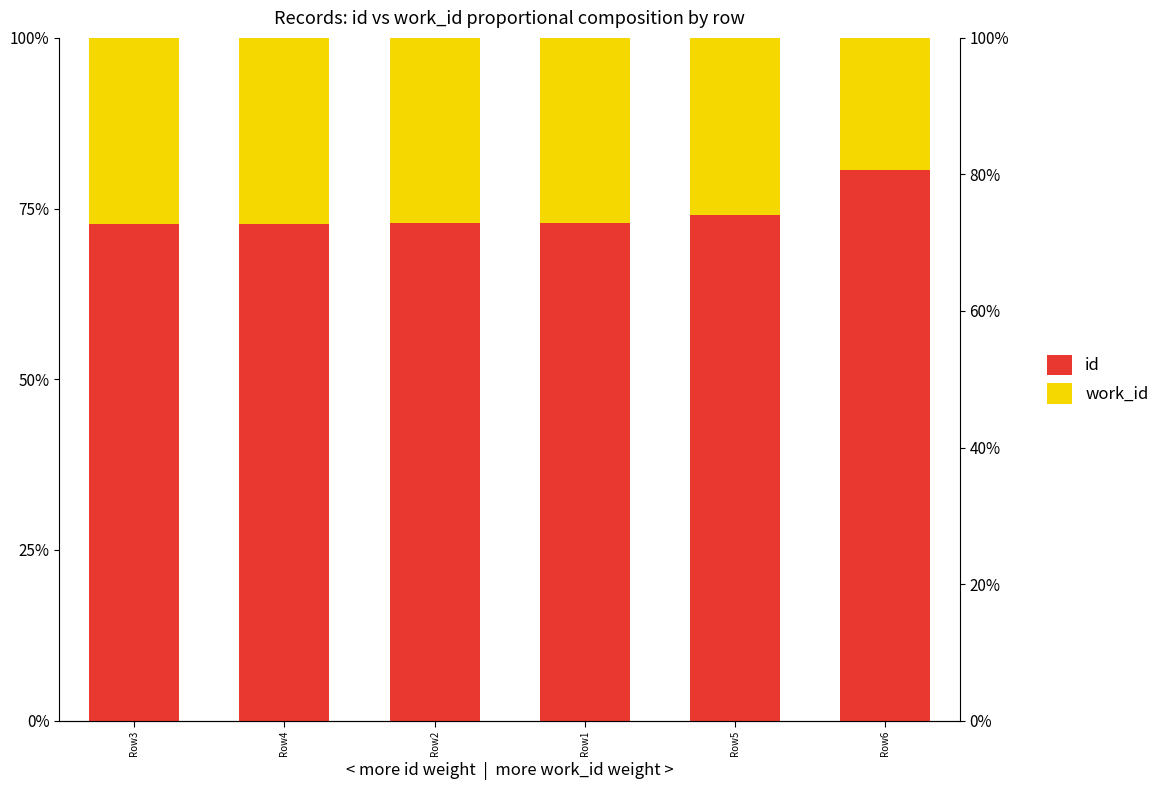

Rank the categories by id value from lowest to highest.

Row3, Row4, Row2, Row1, Row5, Row6